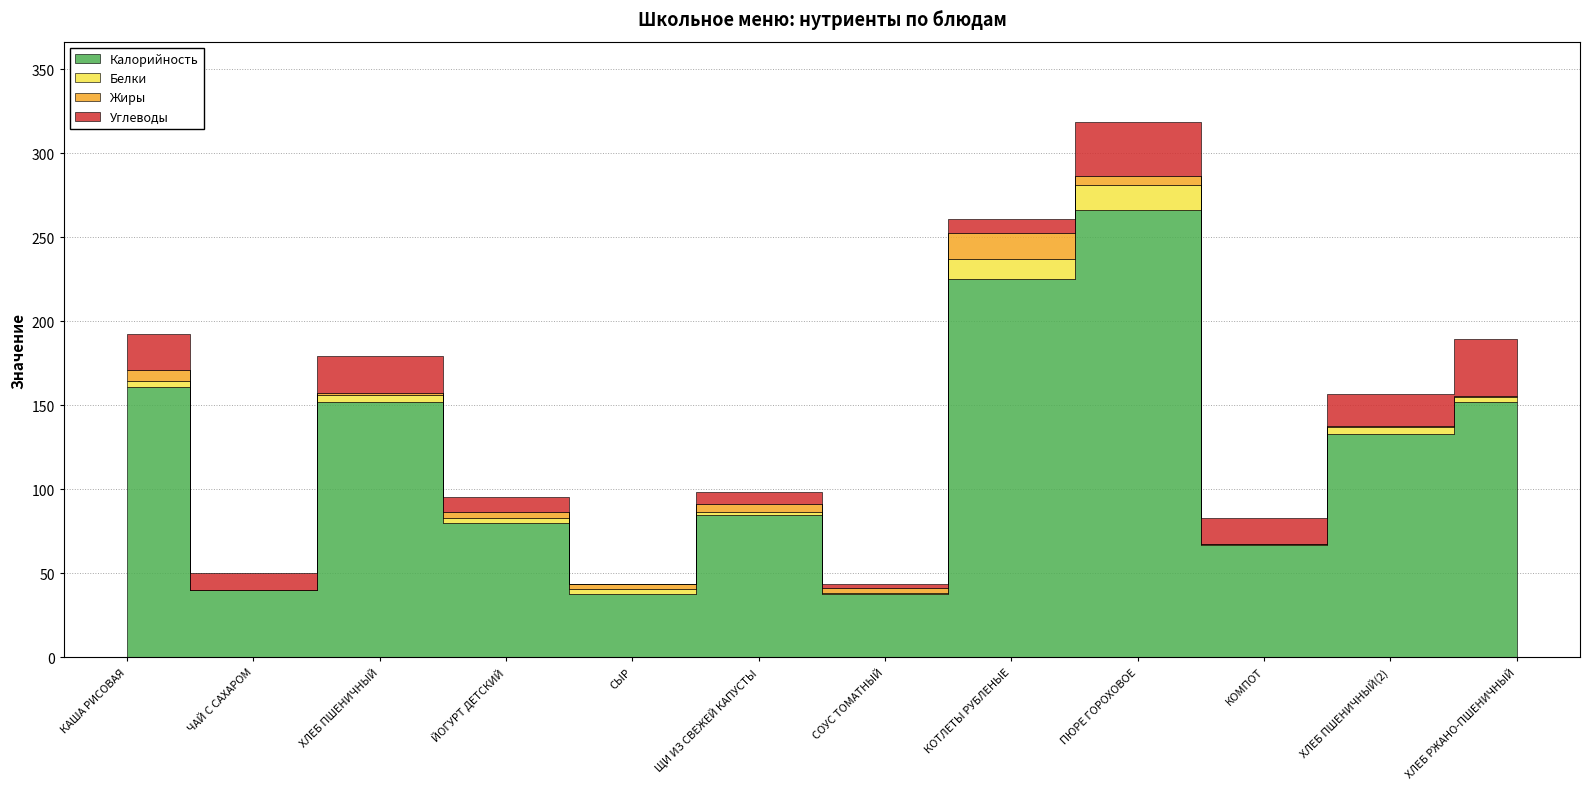

What is the difference between the Жиры values at СОУС ТОМАТНЫЙ and ХЛЕБ ПШЕНИЧНЫЙ(2)?

2.2